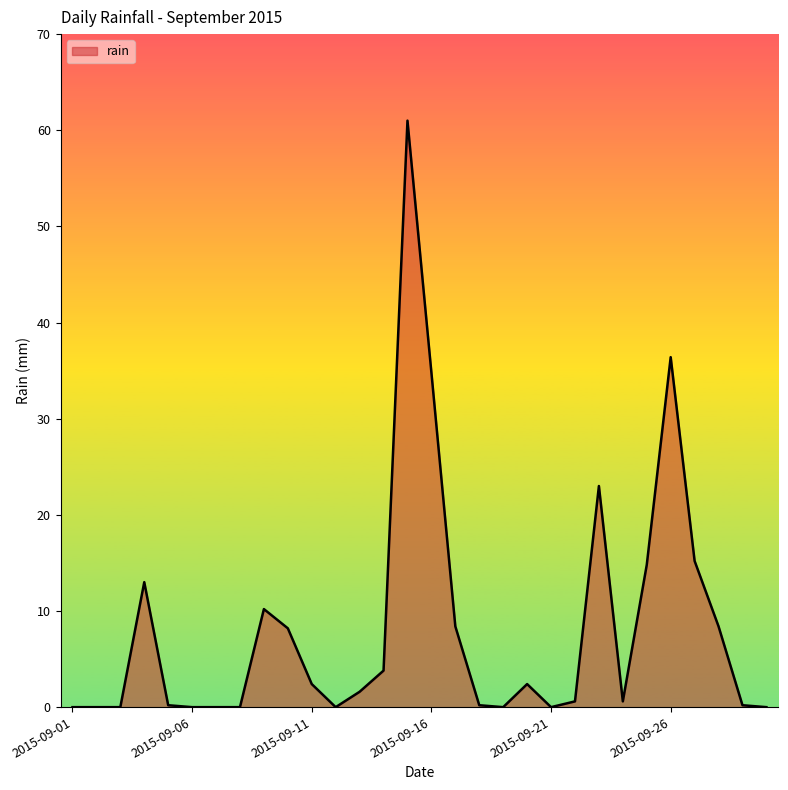

What is the difference between the maximum and minimum values?

61.0